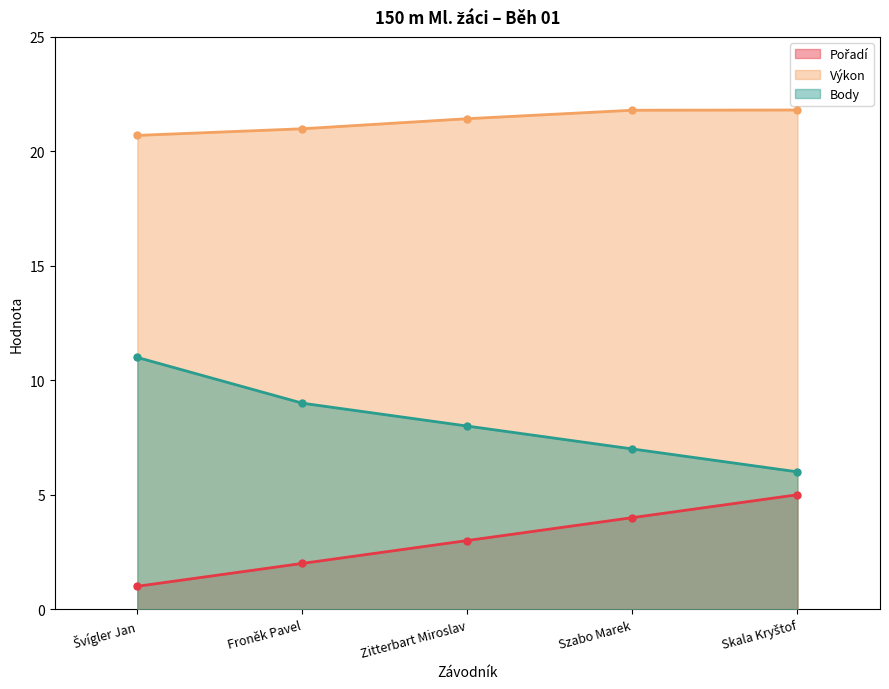

Is it true that Pořadí equals 1.6 at Szabo Marek?

False